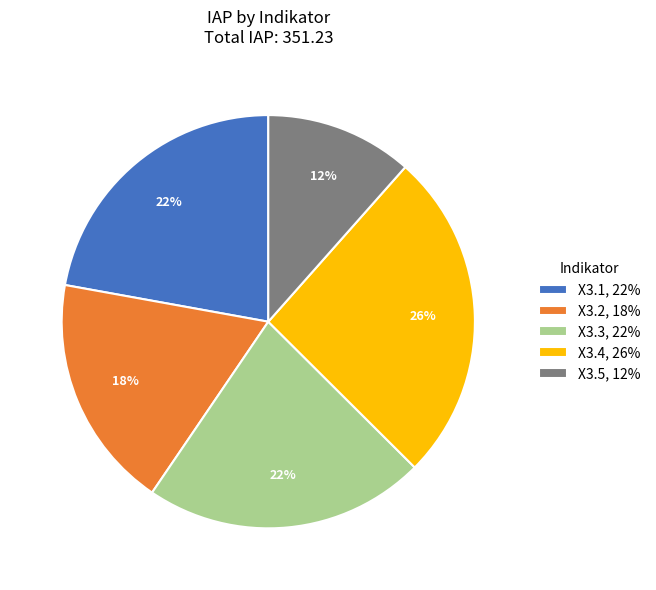

What percentage is the X3.4 slice, to the nearest percent?

26%